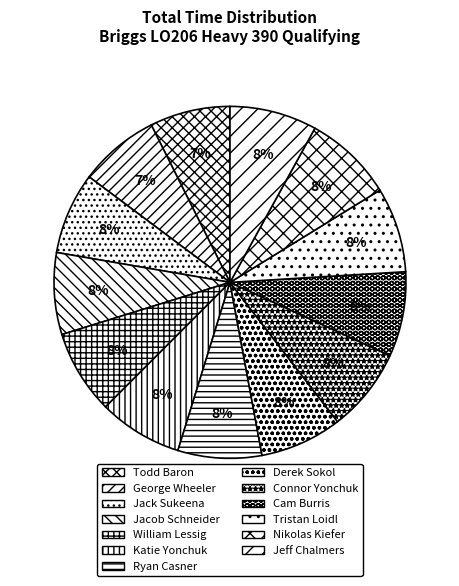

Does Jacob Schneider account for over 50% of the chart?

No